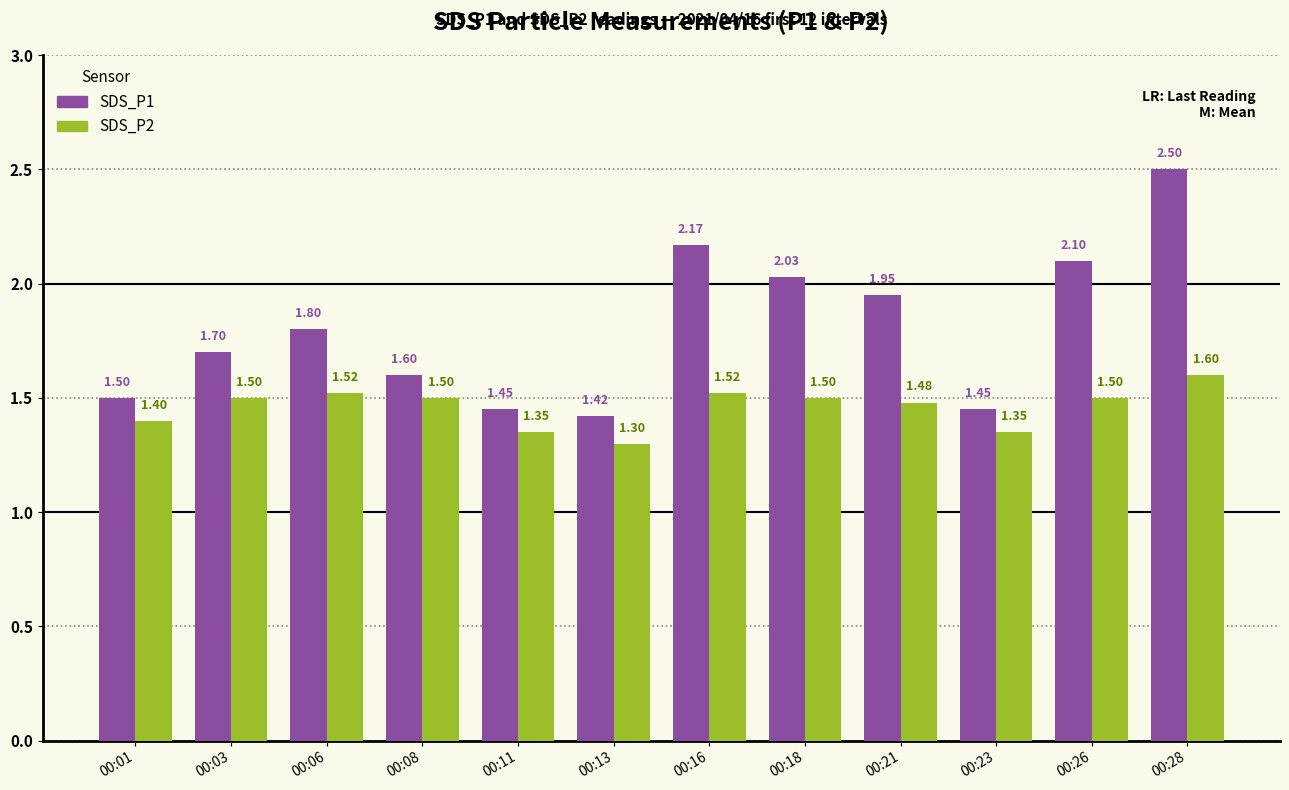

What is the total value across all series at 00:11?

2.8